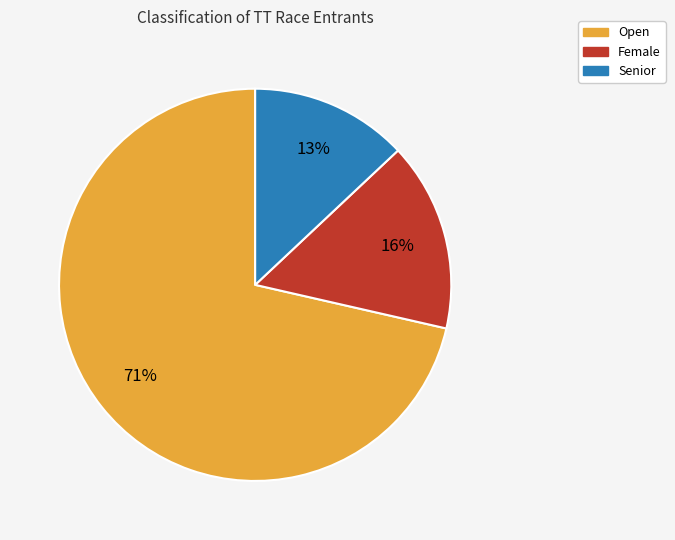

Combined, do Open and Senior account for over 50%?

Yes